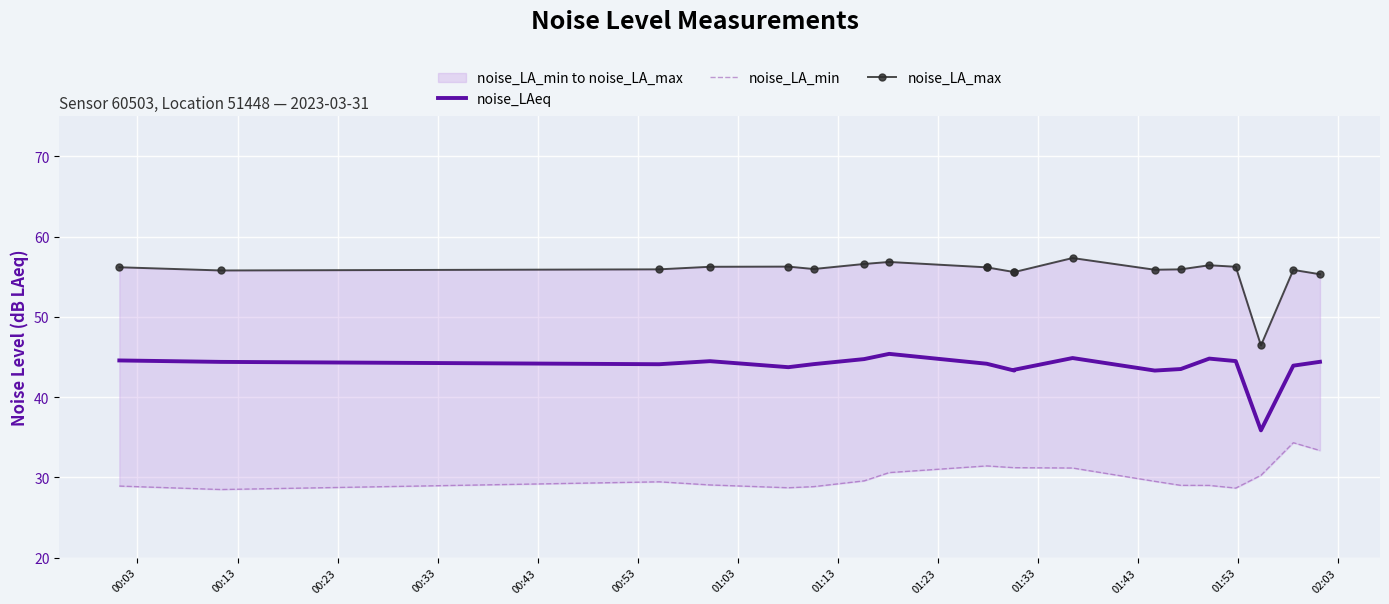

True or false: noise_LAeq and noise_LA_max cross at least once.

False